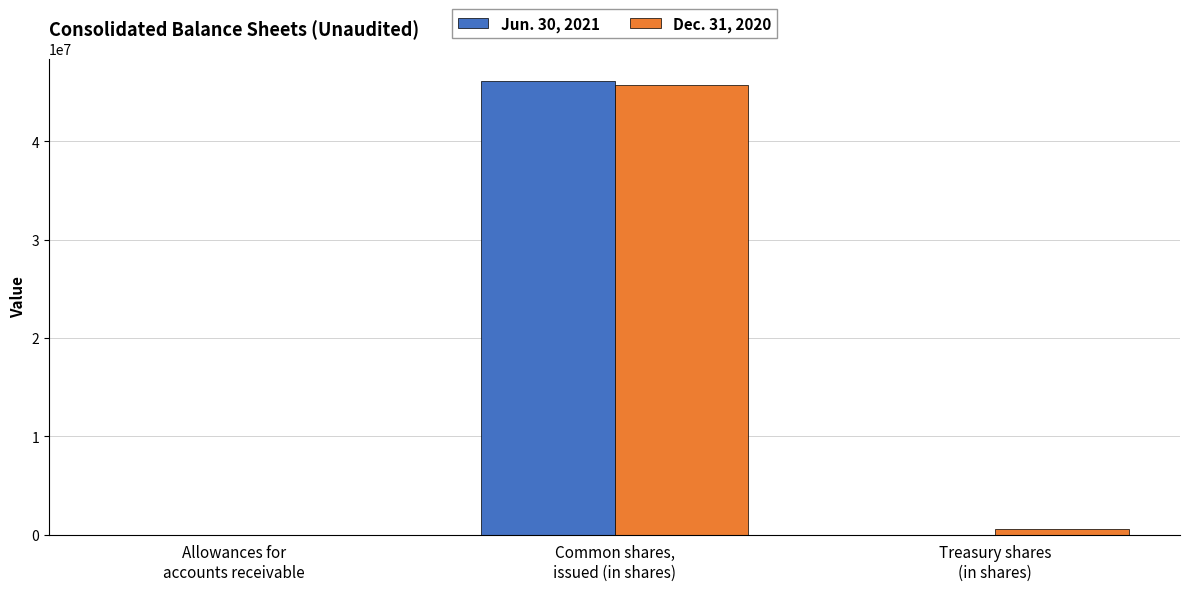

What is the greatest value displayed?

46100000.0